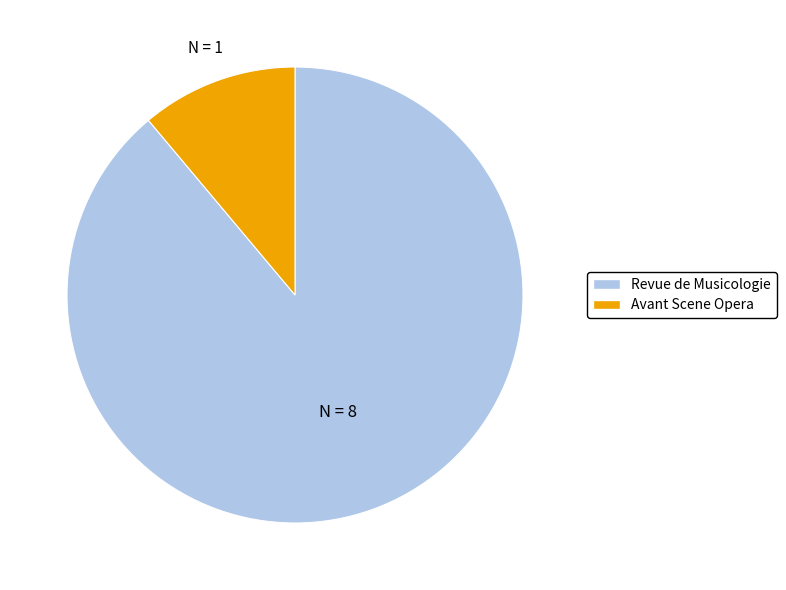

How many segments does this pie chart have?

2